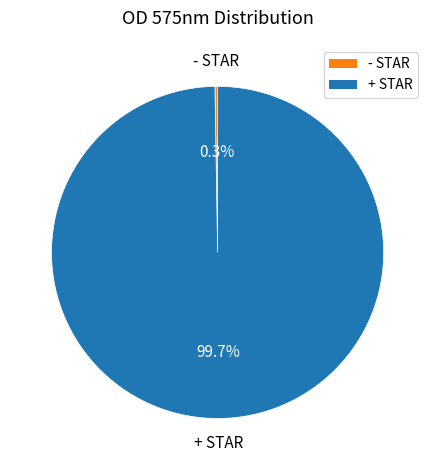

Which category has the biggest portion of the pie?

+ STAR